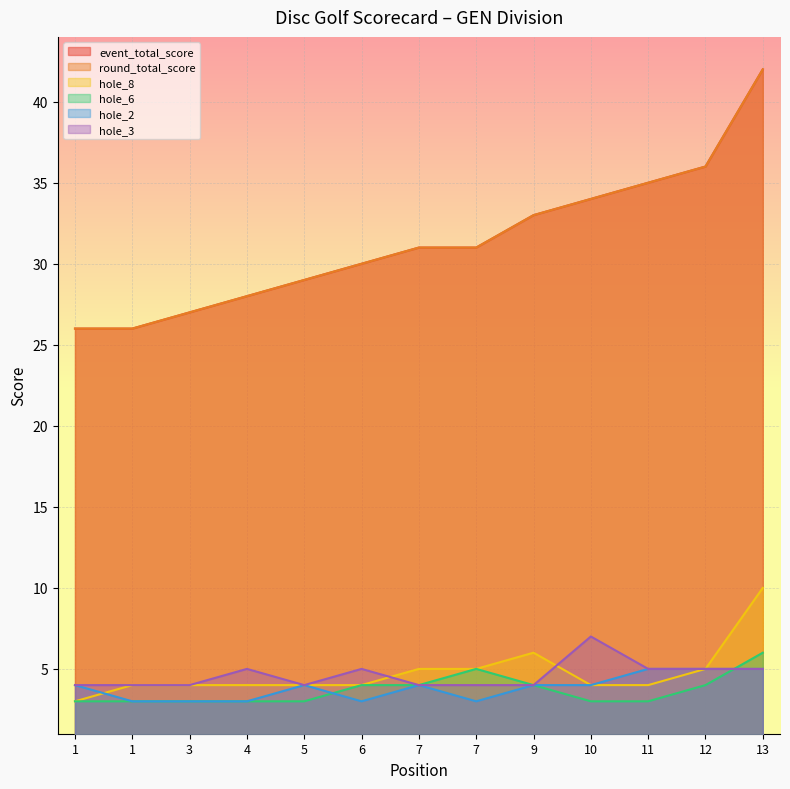

What is the maximum value shown in the chart?

42